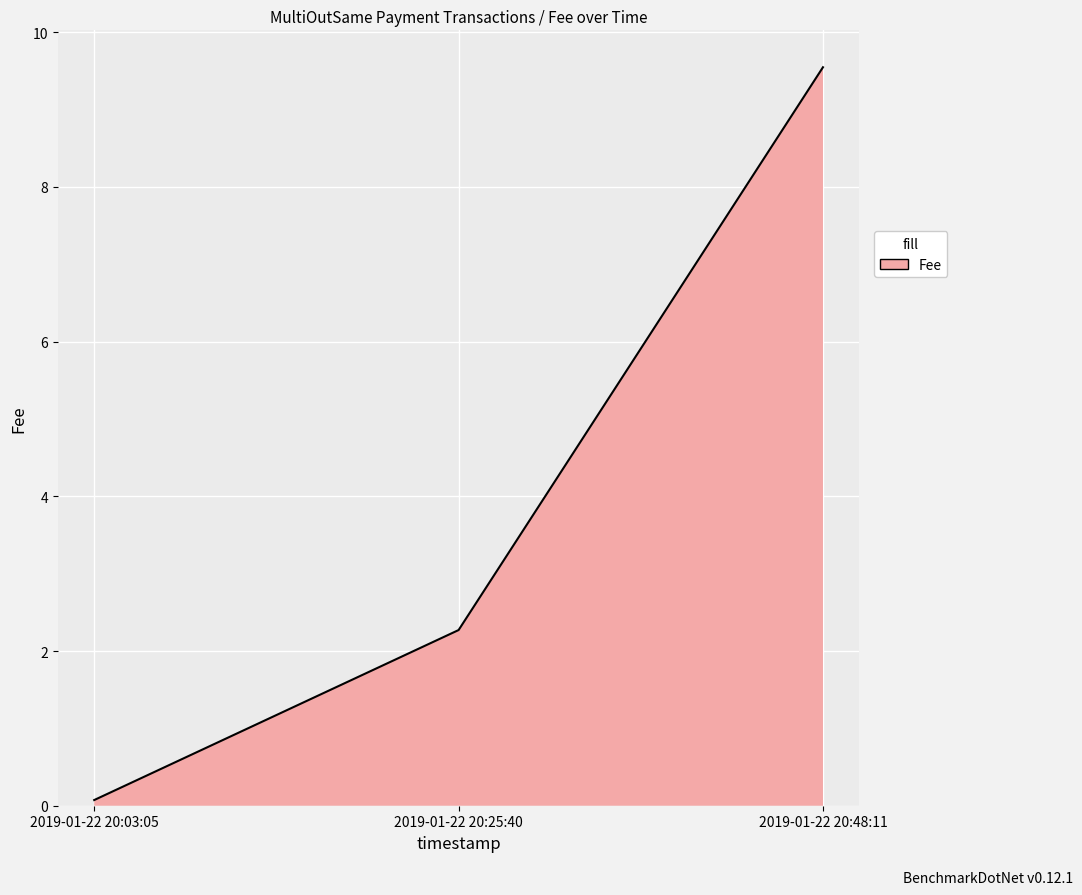

What position from the right is 2019-01-22 20:48:11?

1